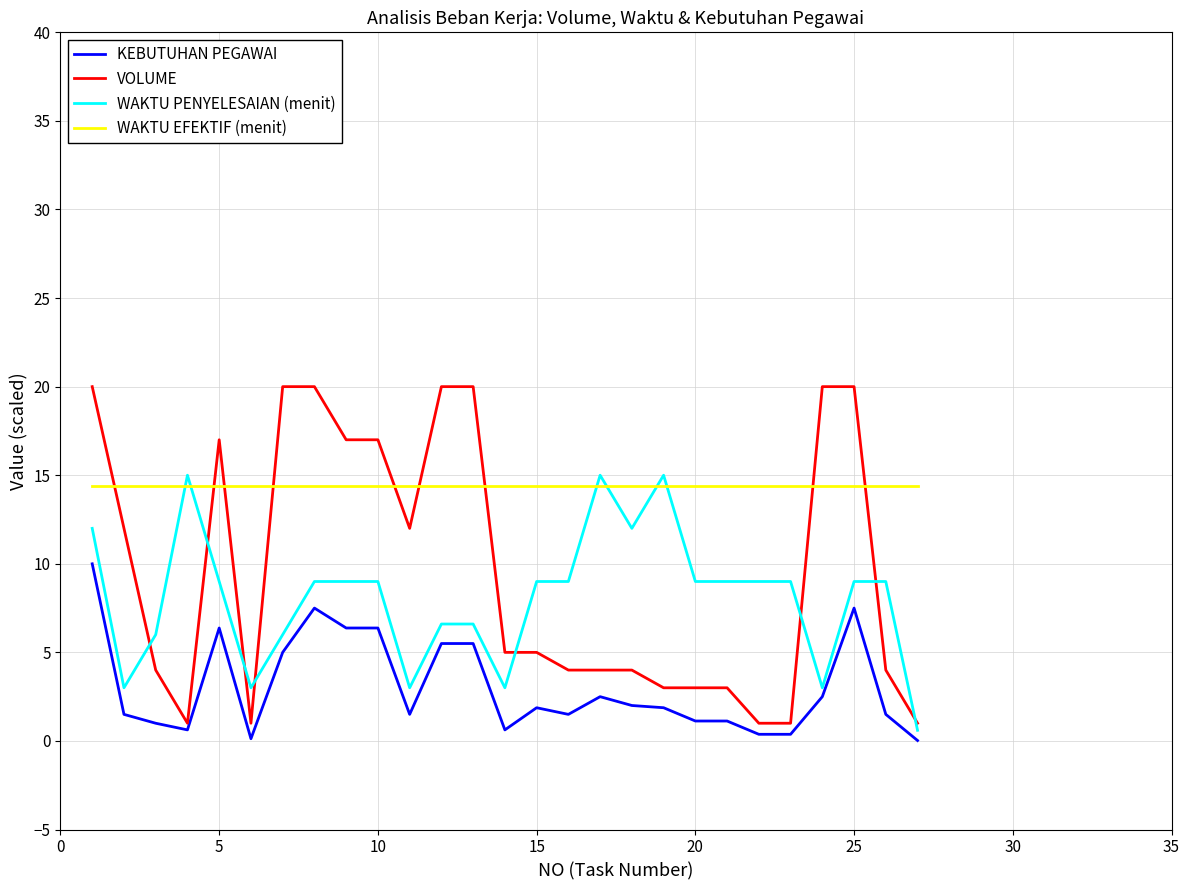

After their last crossing, which series has the higher values: WAKTU PENYELESAIAN (menit) or WAKTU EFEKTIF (menit)?

WAKTU EFEKTIF (menit)